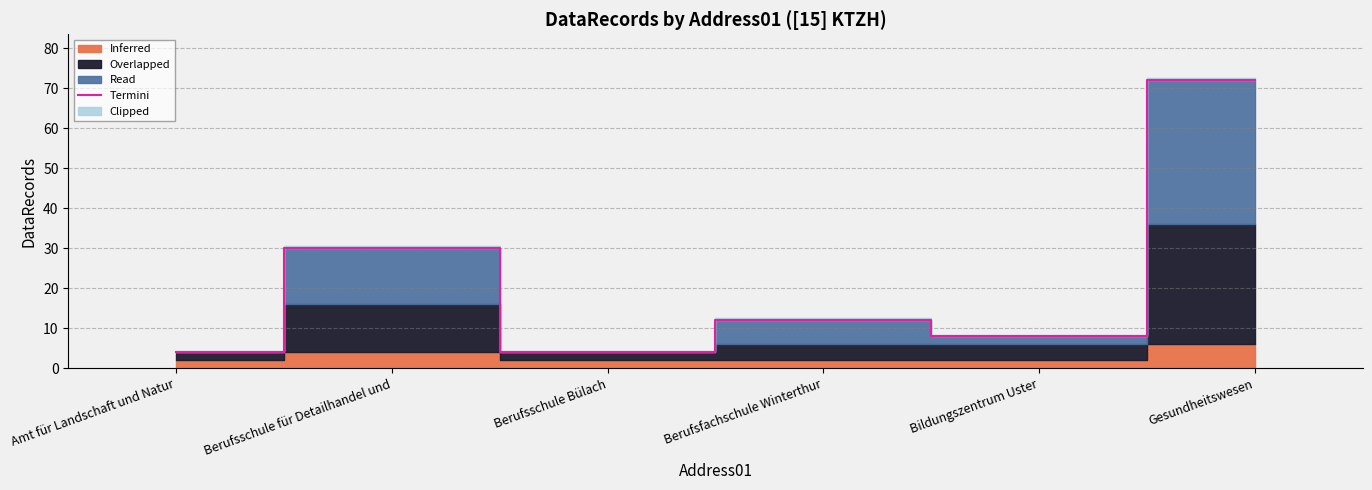

Approximately how many times larger is the value at Bildungszentrum Uster compared to Berufsfachschule Winterthur?

0.7